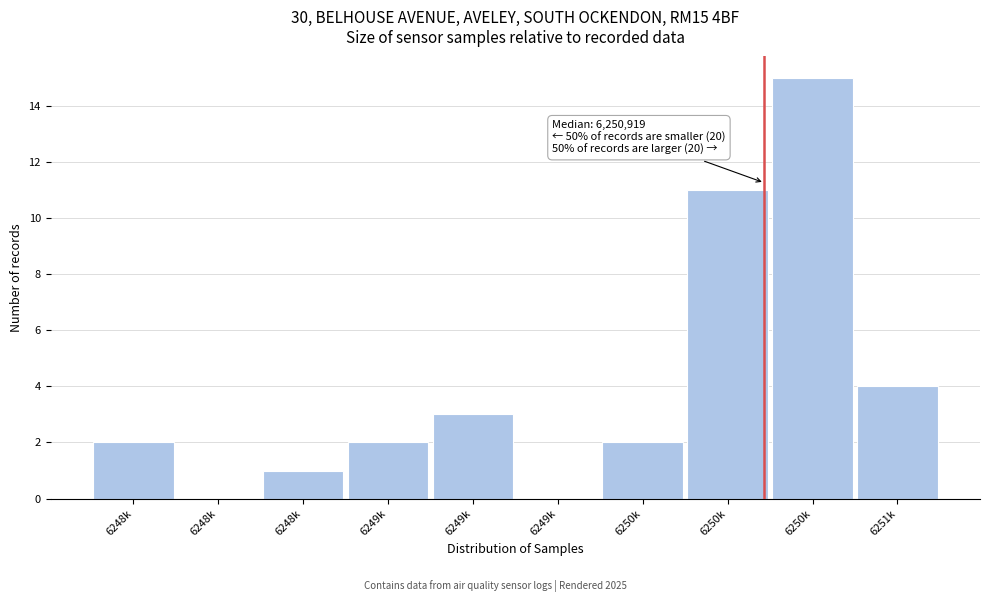

Count the number of categories in the chart.

10